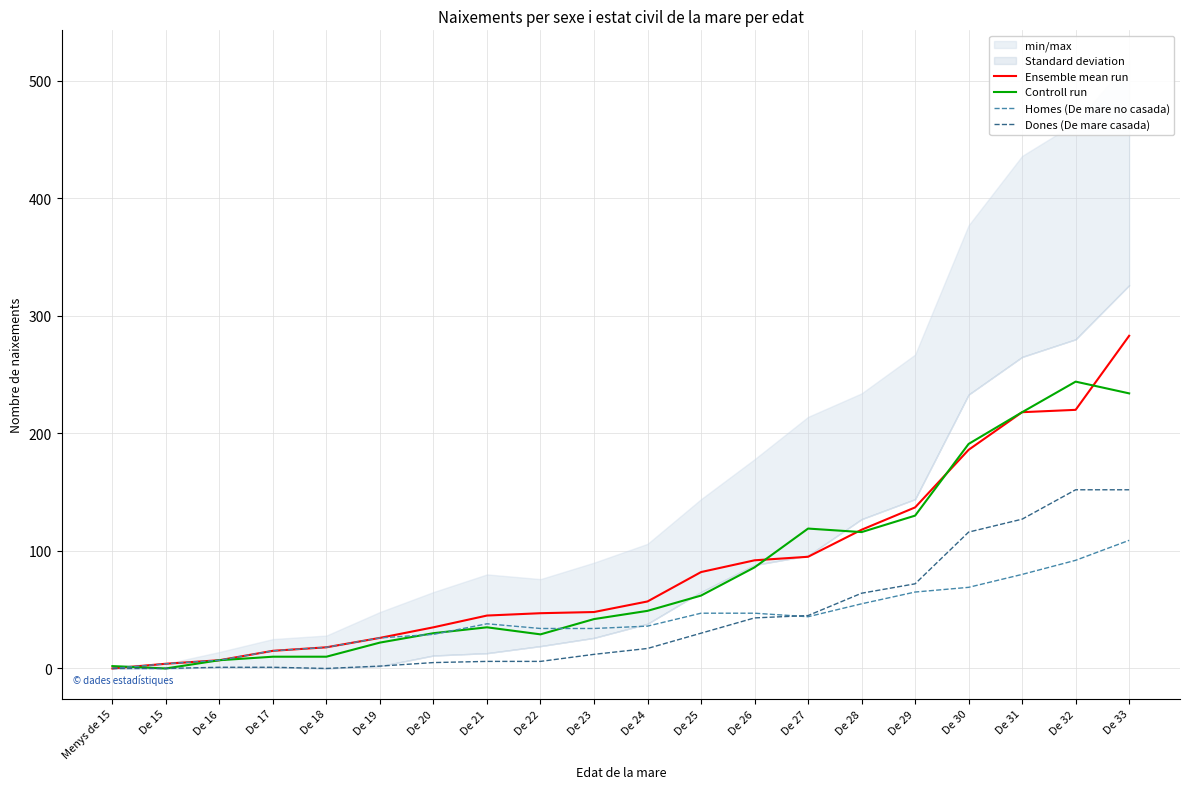

Rank the series by their maximum value, from lowest to highest.

Homes (De mare no casada), Dones (De mare casada), Controll run, Ensemble mean run